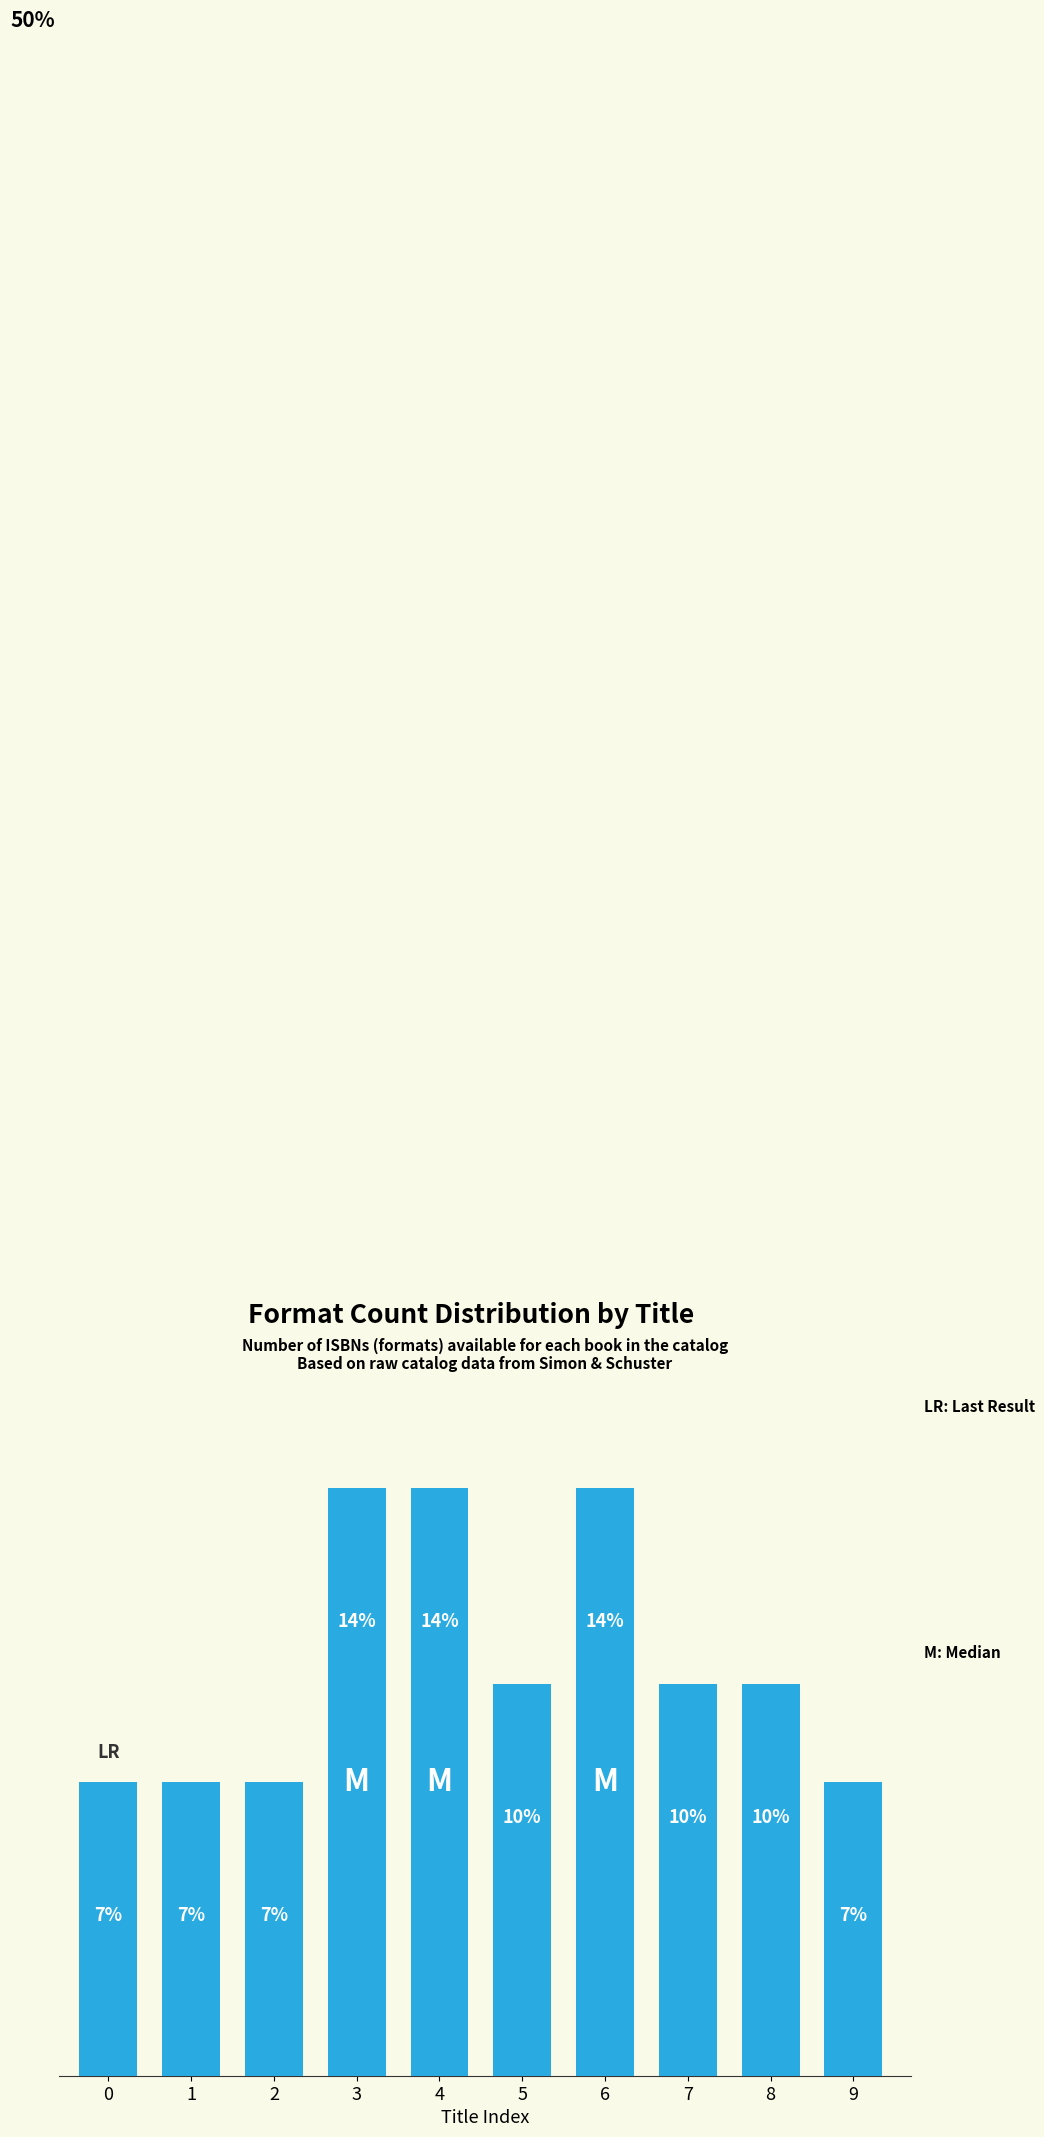

Does the chart contain any negative values?

No